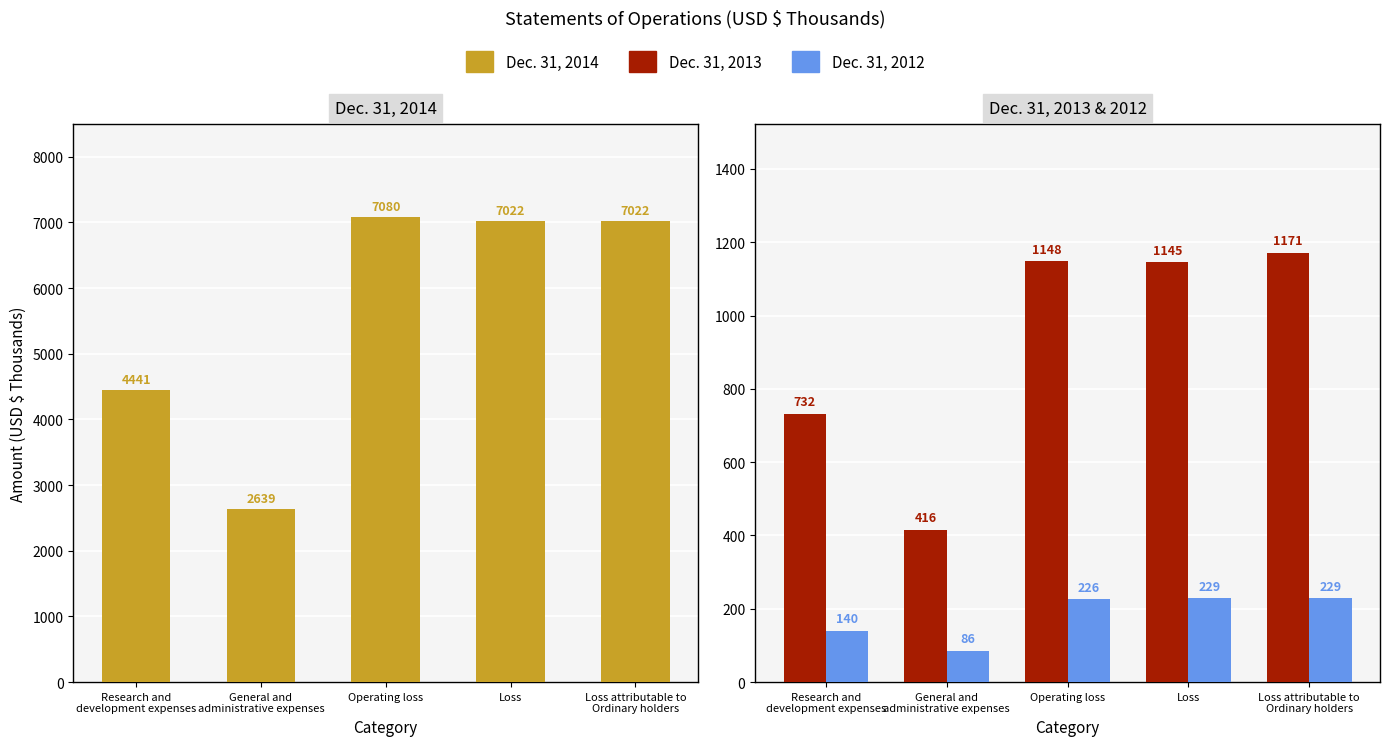

At which category does the chart reach its peak across all series?

Operating loss